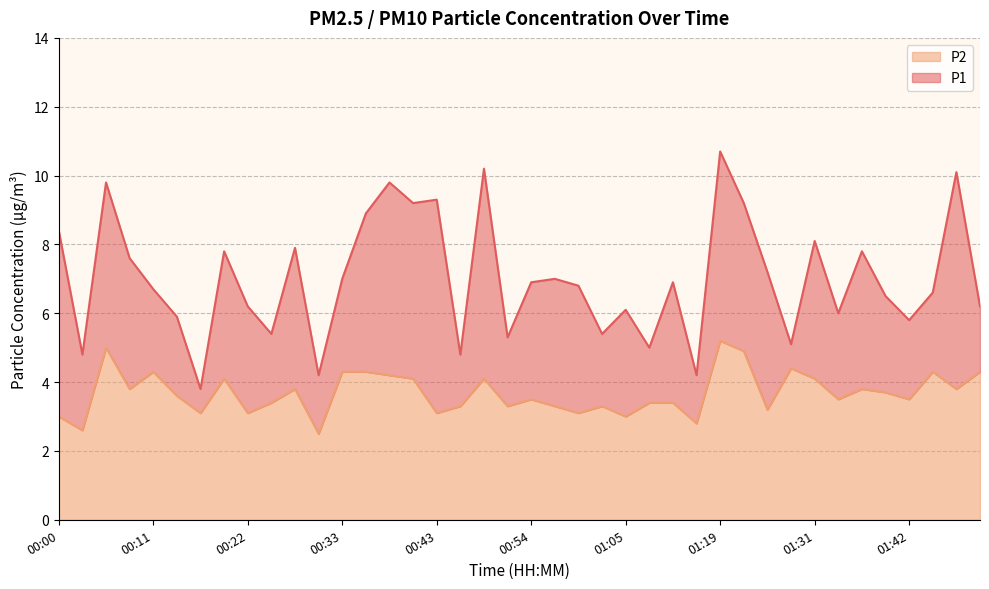

Reading left to right, what are all the values shown in this chart?

P1: 8.4	4.8	9.8	7.6	6.7	5.9	3.8	7.8	6.2	5.4	7.9	4.2	7.0	8.9	9.8	9.2	9.3	4.8	10.2	5.3	6.9	7.0	6.8	5.4	6.1	5.0	6.9	4.2	10.7	9.2	7.2	5.1	8.1	6.0	7.8	6.5	5.8	6.6	10.1	6.2
P2: 3.0	2.6	5.0	3.8	4.3	3.6	3.1	4.1	3.1	3.4	3.8	2.5	4.3	4.3	4.2	4.1	3.1	3.3	4.1	3.3	3.5	3.3	3.1	3.3	3.0	3.4	3.4	2.8	5.2	4.9	3.2	4.4	4.1	3.5	3.8	3.7	3.5	4.3	3.8	4.3